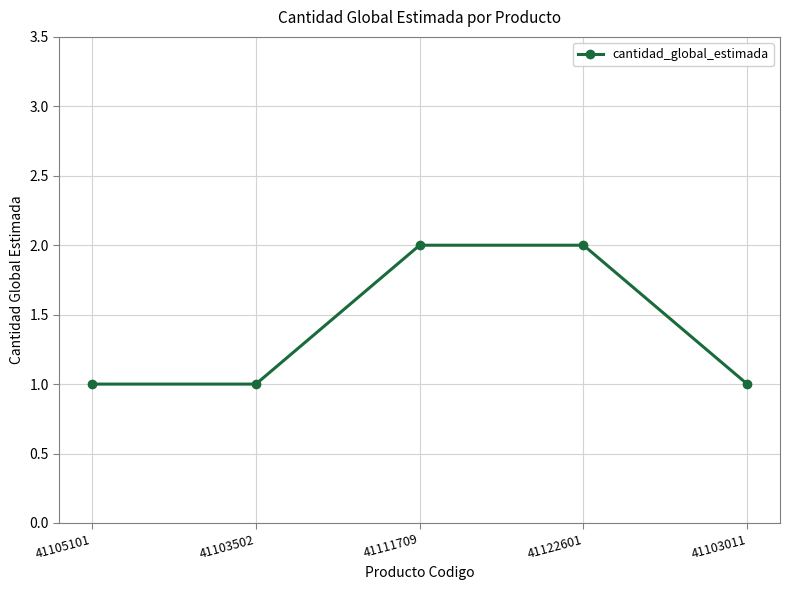

Is it true that the value at 41122601 is 1?

False